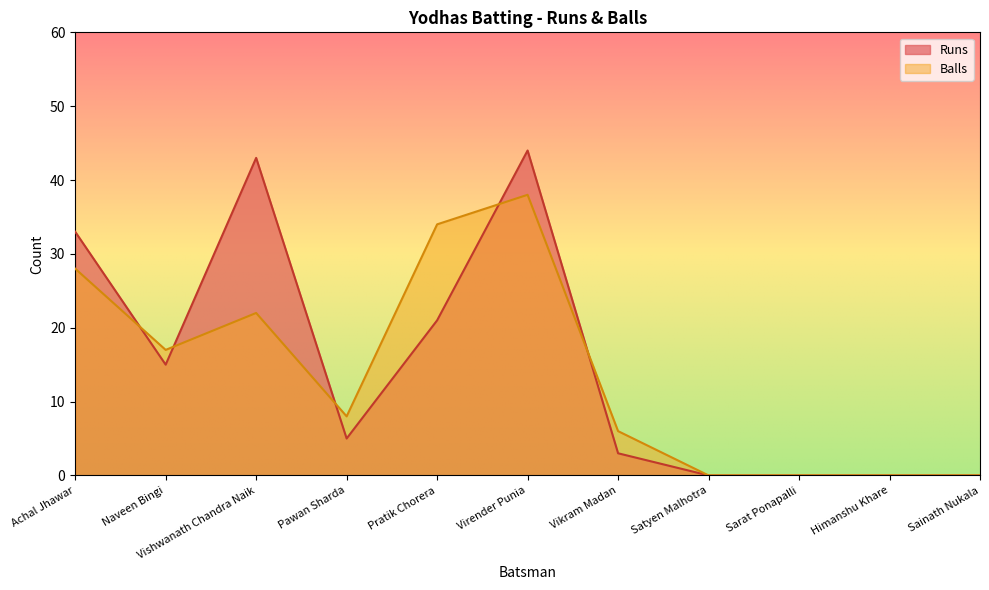

Where is the first local minimum for Runs?

Naveen Bingi